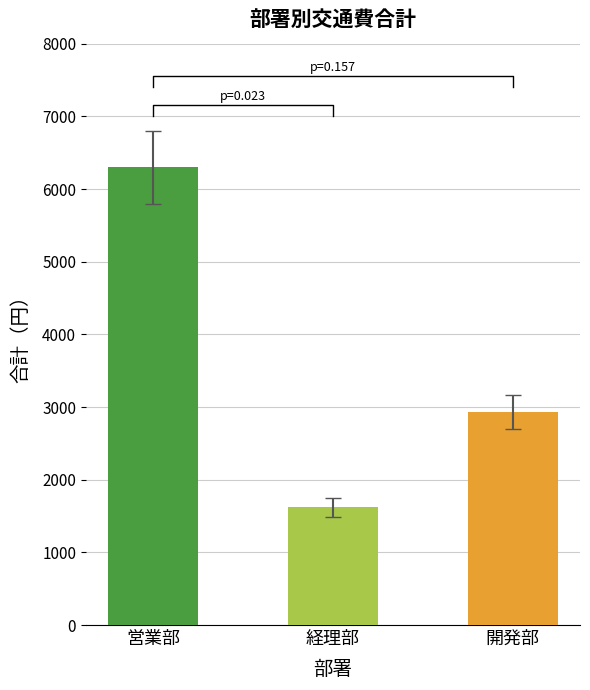

Which category has the highest value across all series?

営業部